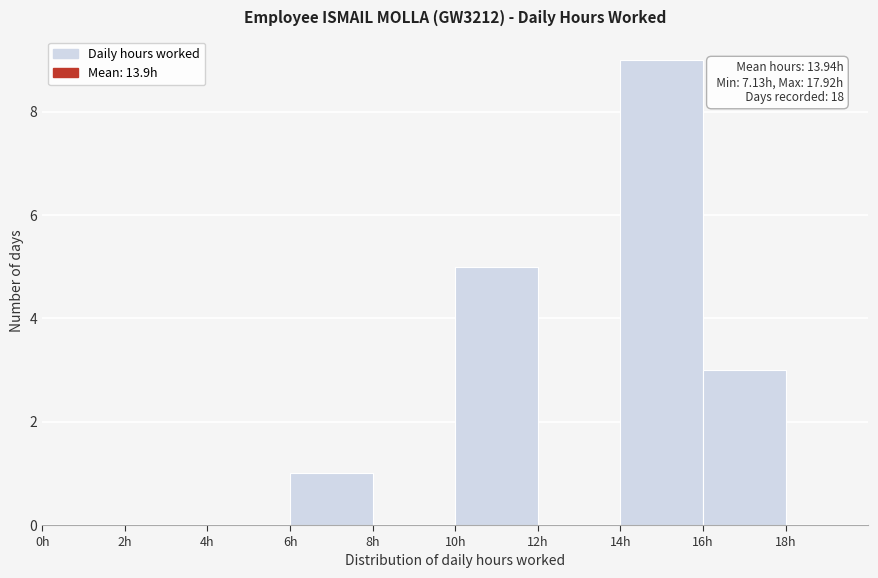

Over which range of the x-axis is the bar tallest?

14 to 16